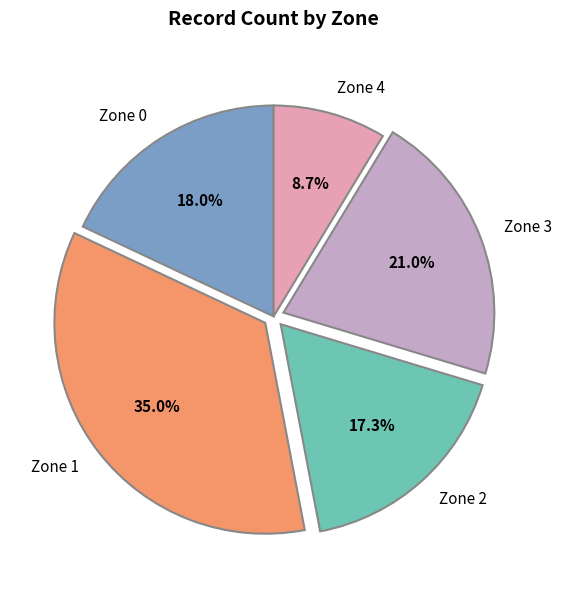

What is the smallest slice in the pie chart?

Zone 4